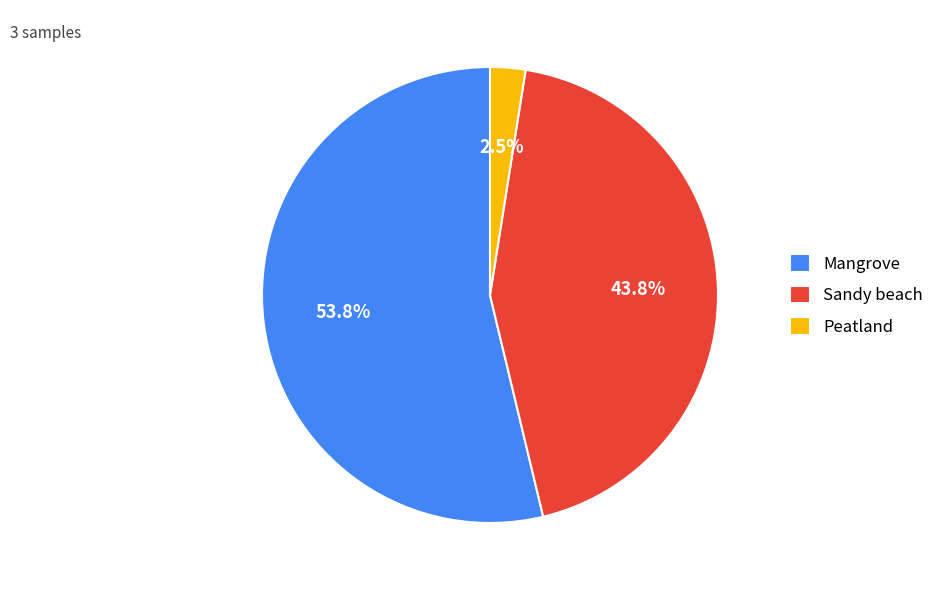

What portion of the pie excludes Peatland?

97.5%